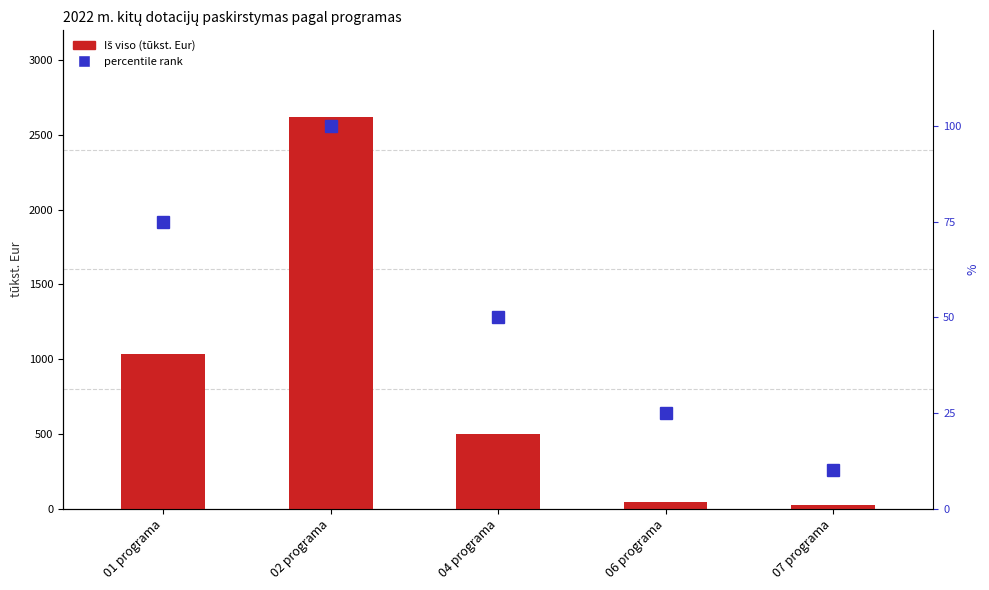

How many values in the Iš viso (tūkst. Eur) series are below 496?

2